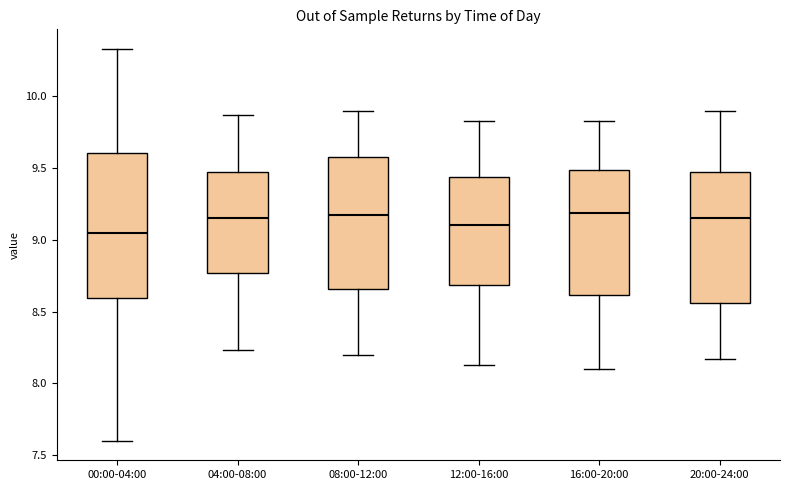

Where is the upper edge of the box for 04:00-08:00 on the y-axis? The values are not printed on the chart, so give them approximately, as read against the axis.

9.45